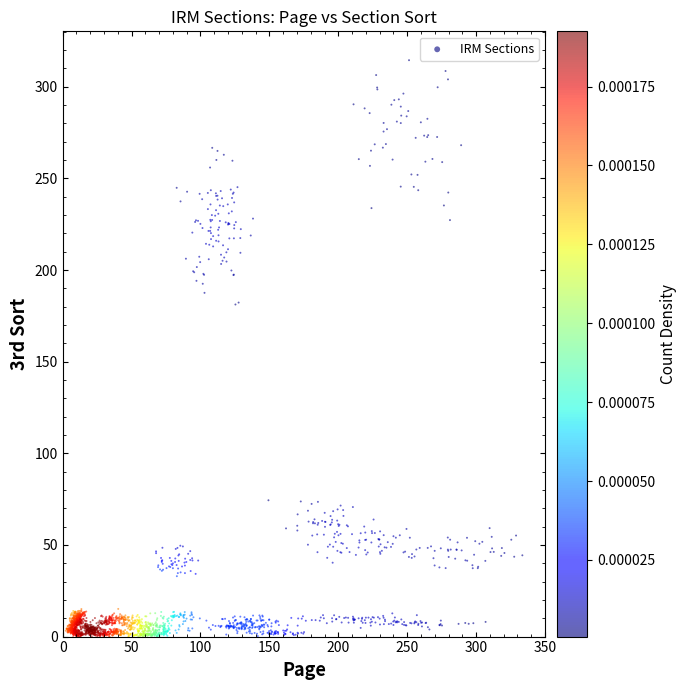

What is the range of Y values (max minus min)?

315.0